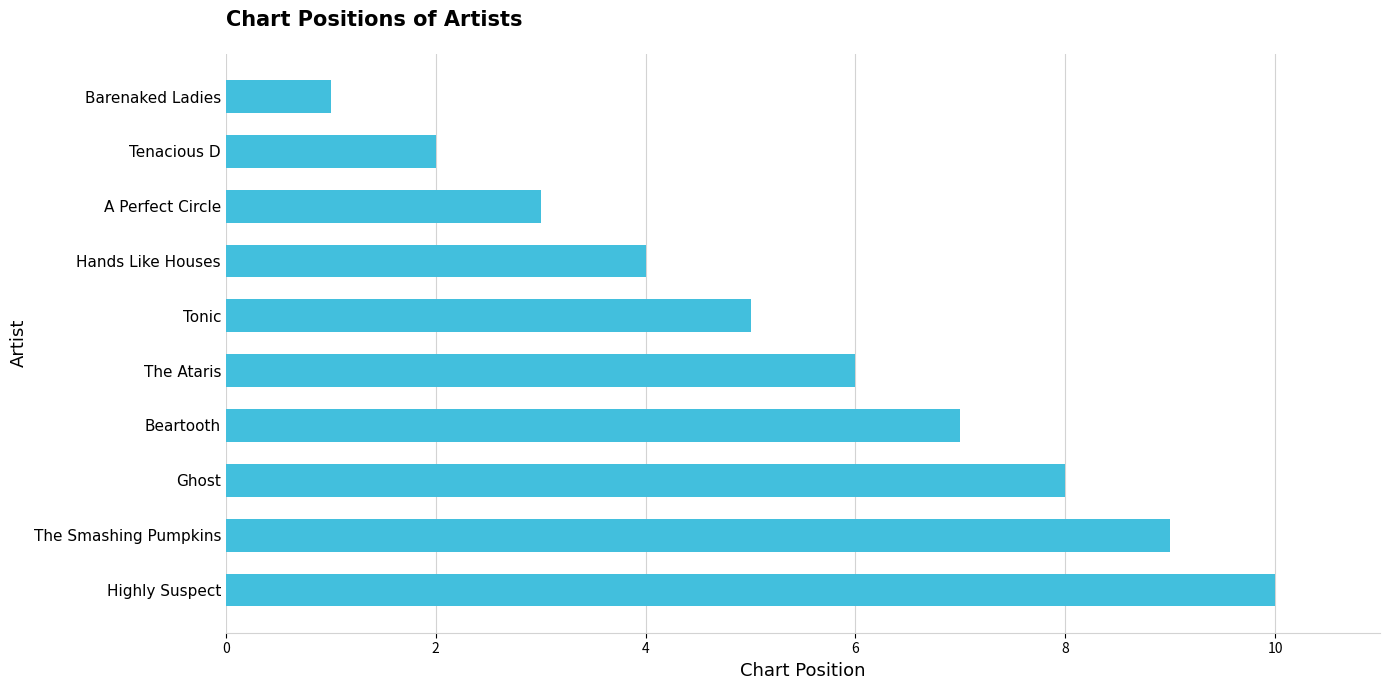

True or false: the data shows 6 at The Ataris.

True